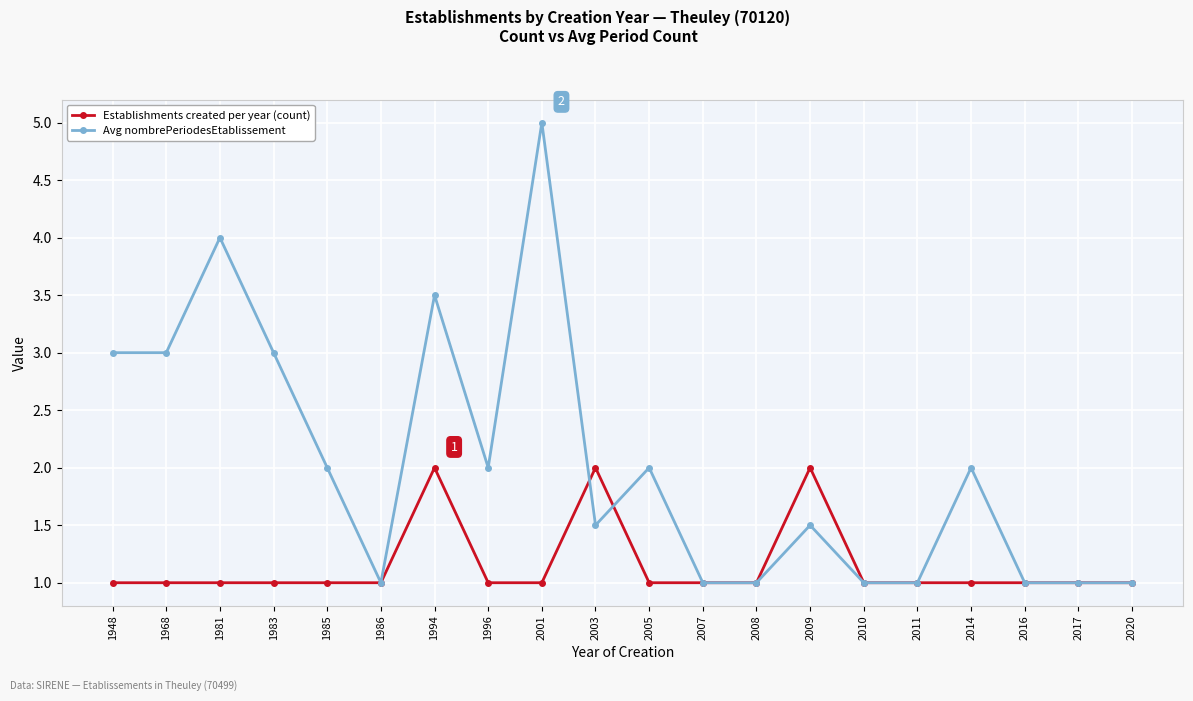

Where is the first local maximum for Avg nombrePeriodesEtablissement?

1981